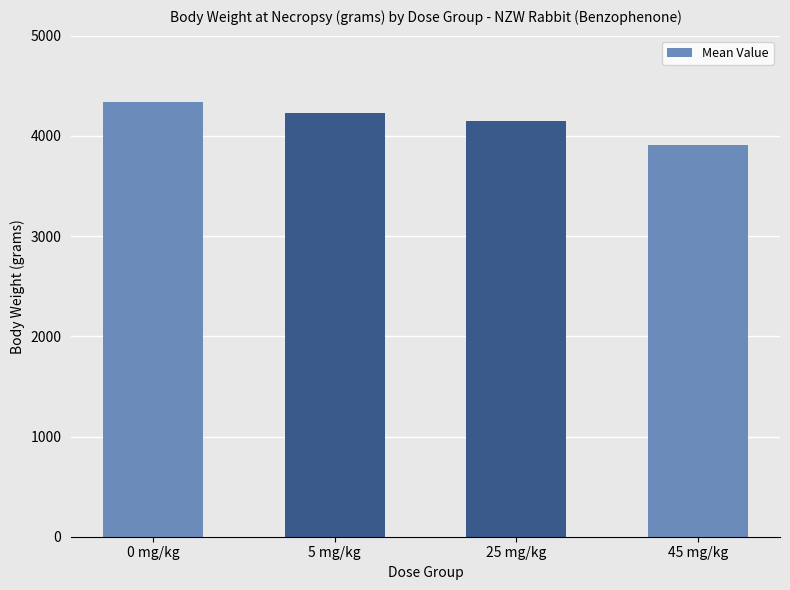

What is the change in value from 5 mg/kg to 45 mg/kg?

-325.6